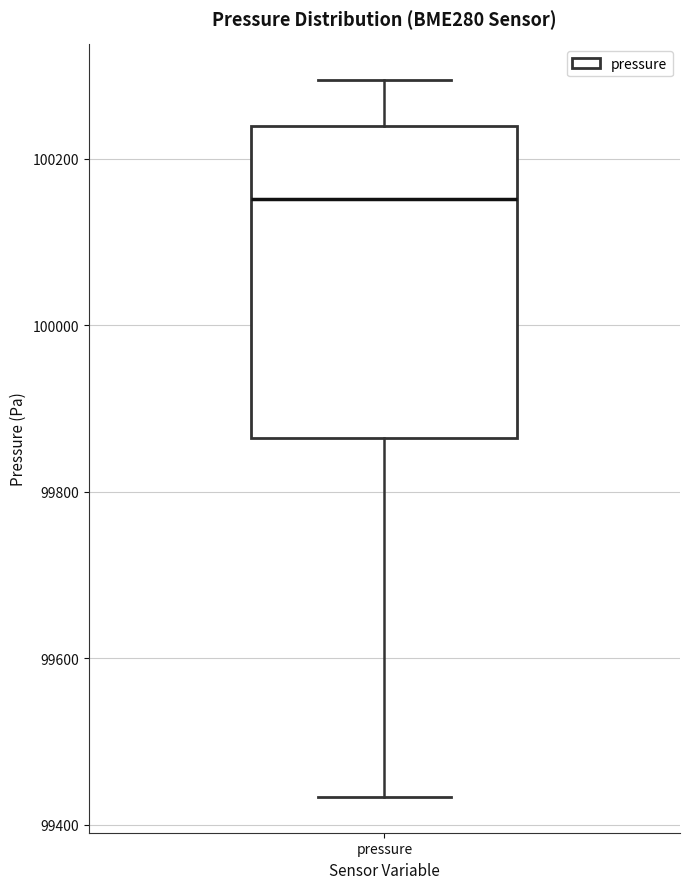

Read this box plot against the y-axis: the position of the median line, the range covered by the box, and the ends of both whiskers. The values are not printed on the chart, so give them approximately, as read against the axis.

median 100160, box 99860 to 100240, whiskers 99440 to 100300